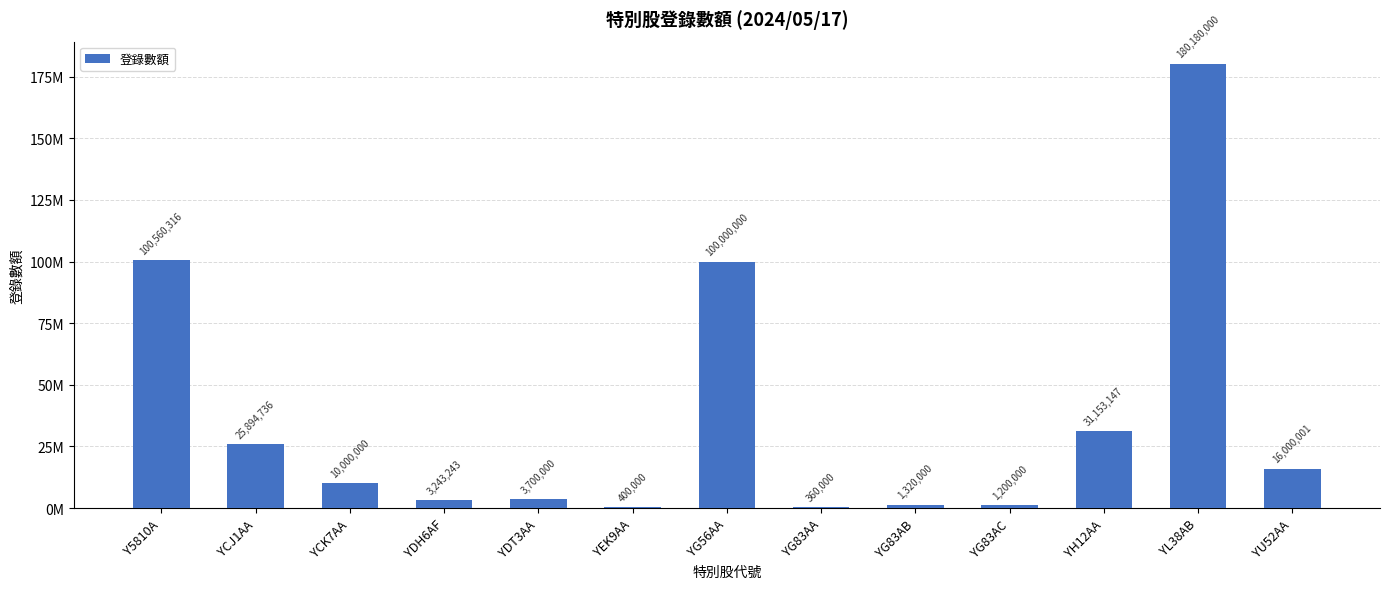

Which has a higher value, YG83AA or YL38AB?

YL38AB